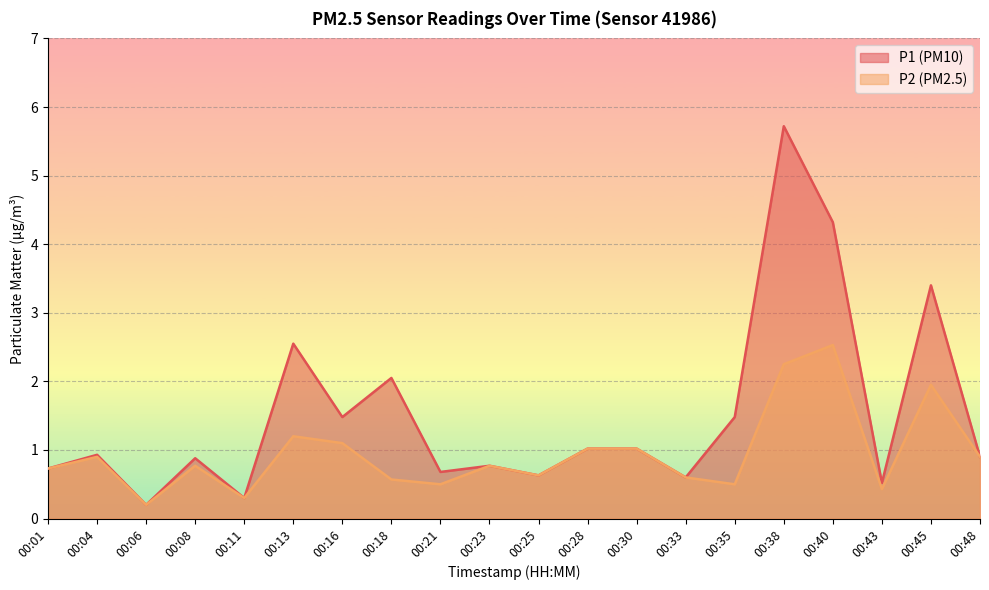

True or false: P1 and P2 intersect in this chart.

False